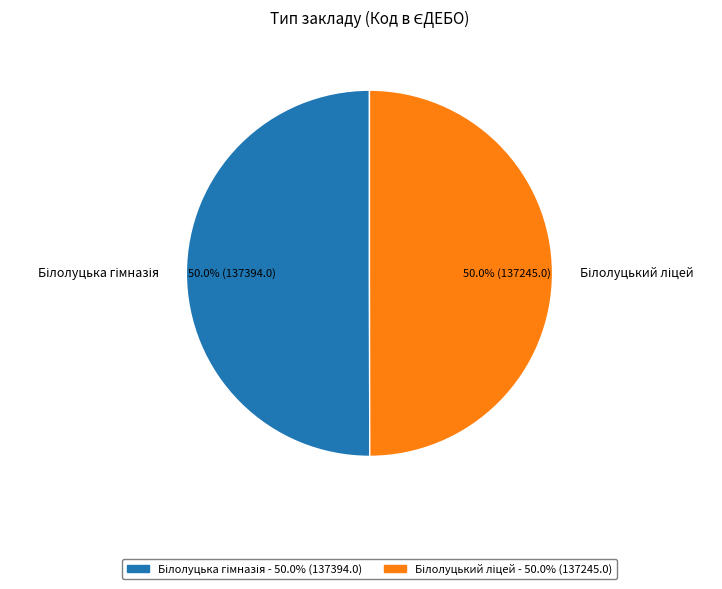

True or false: Білолуцька гімназія accounts for 50% of the total.

True